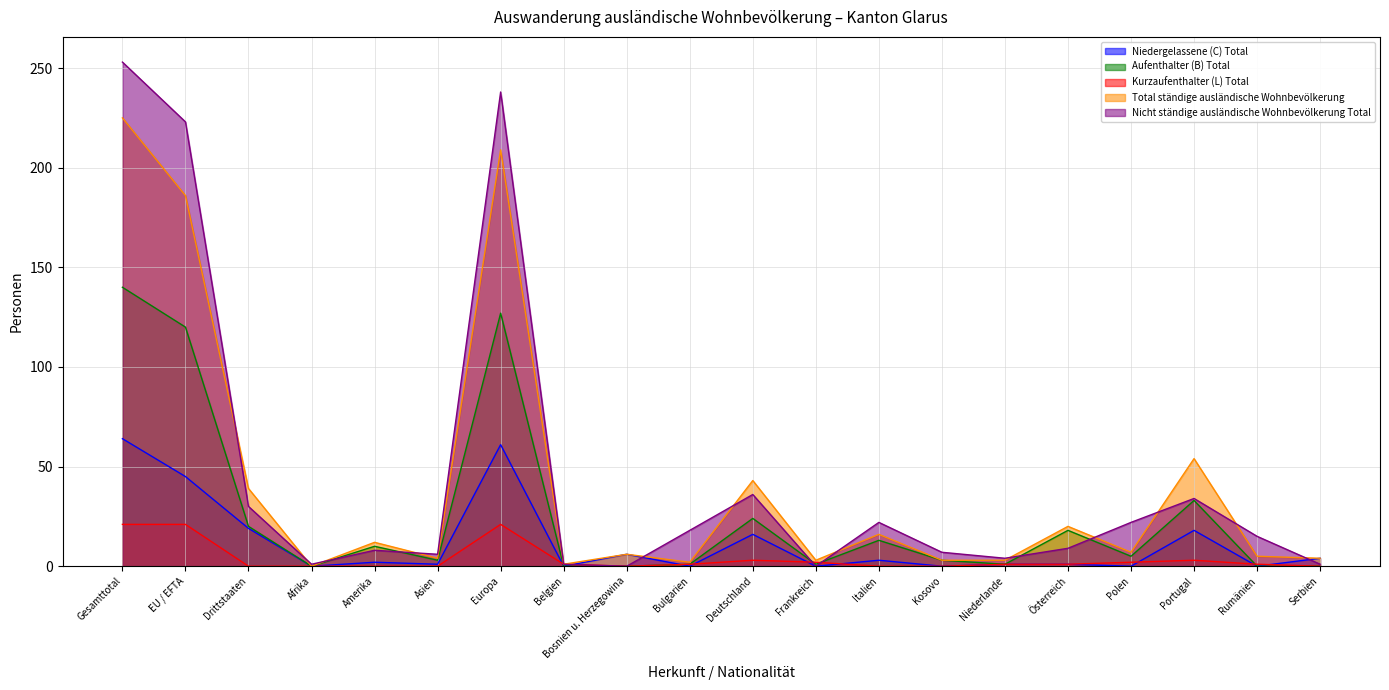

Which series changed the most between EU / EFTA and Bosnien u. Herzegowina?

Nicht ständige ausländische Wohnbevölkerung Total